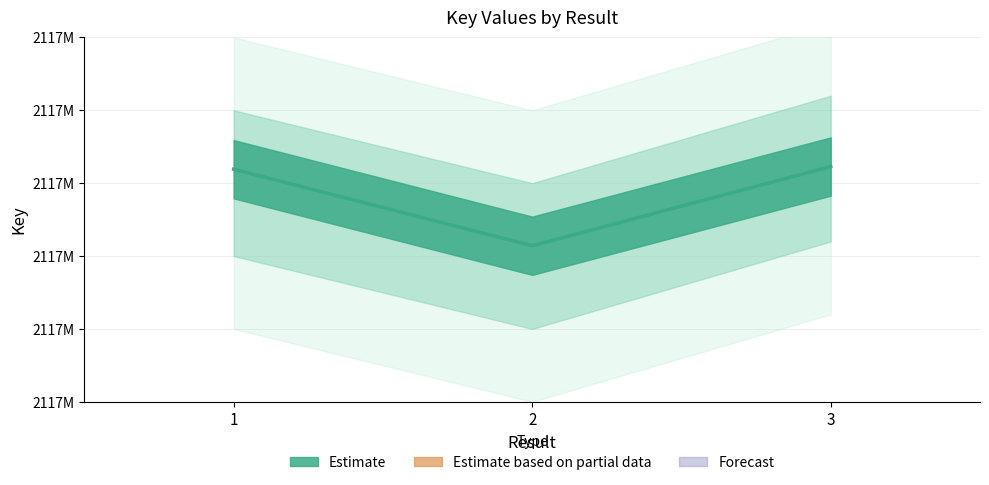

What is the value of the 2nd point from the left?

2117930706